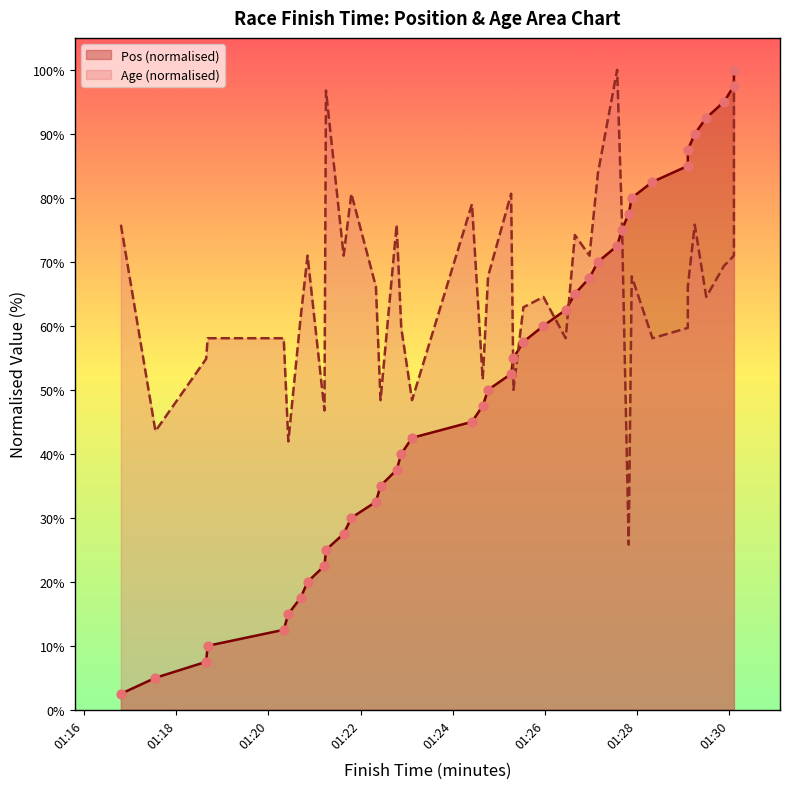

Which series contains the highest Y value?

Pos